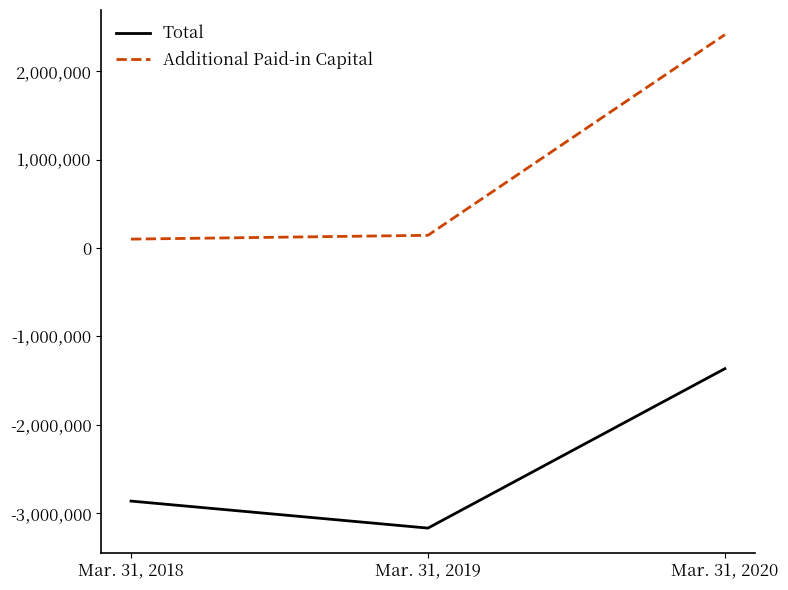

Is it true that Additional Paid-in Capital equals 101477 at Mar. 31, 2018?

True